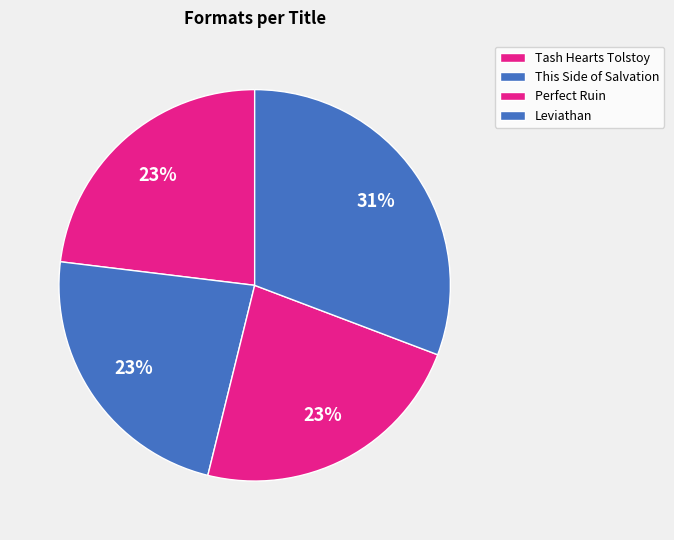

Which has a higher value, Tash Hearts Tolstoy or This Side of Salvation?

Tash Hearts Tolstoy